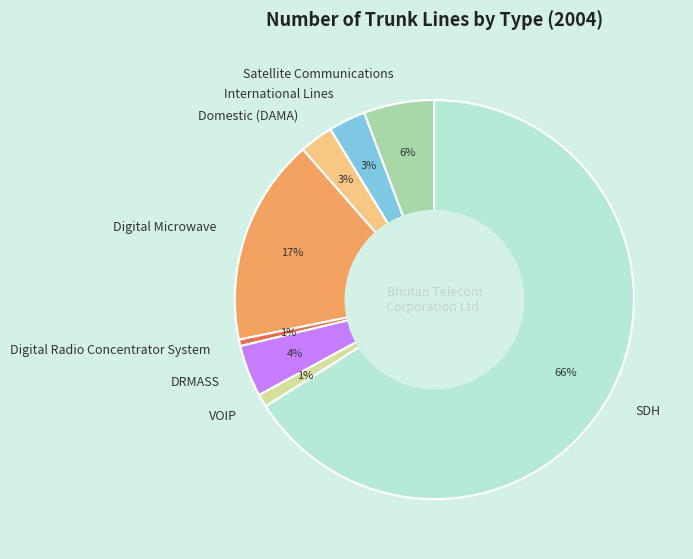

To the nearest percent, what is the difference between the Domestic (DAMA) and DRMASS slice percentages?

1%